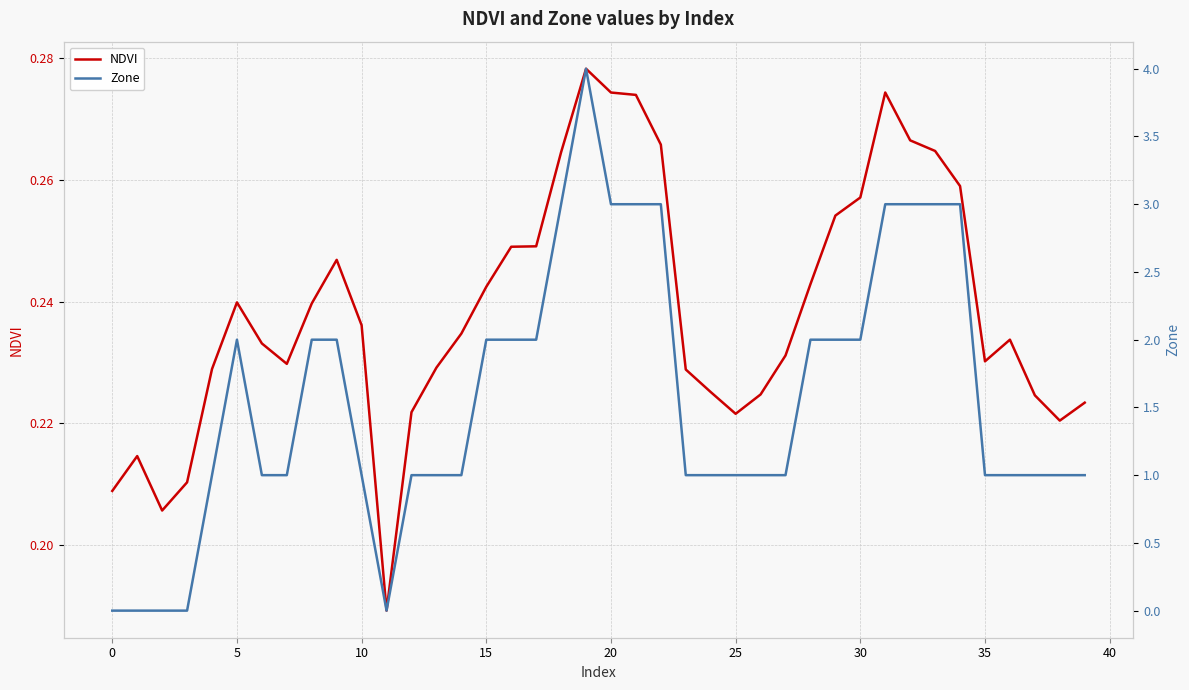

Which series has the widest spread of values?

Zone